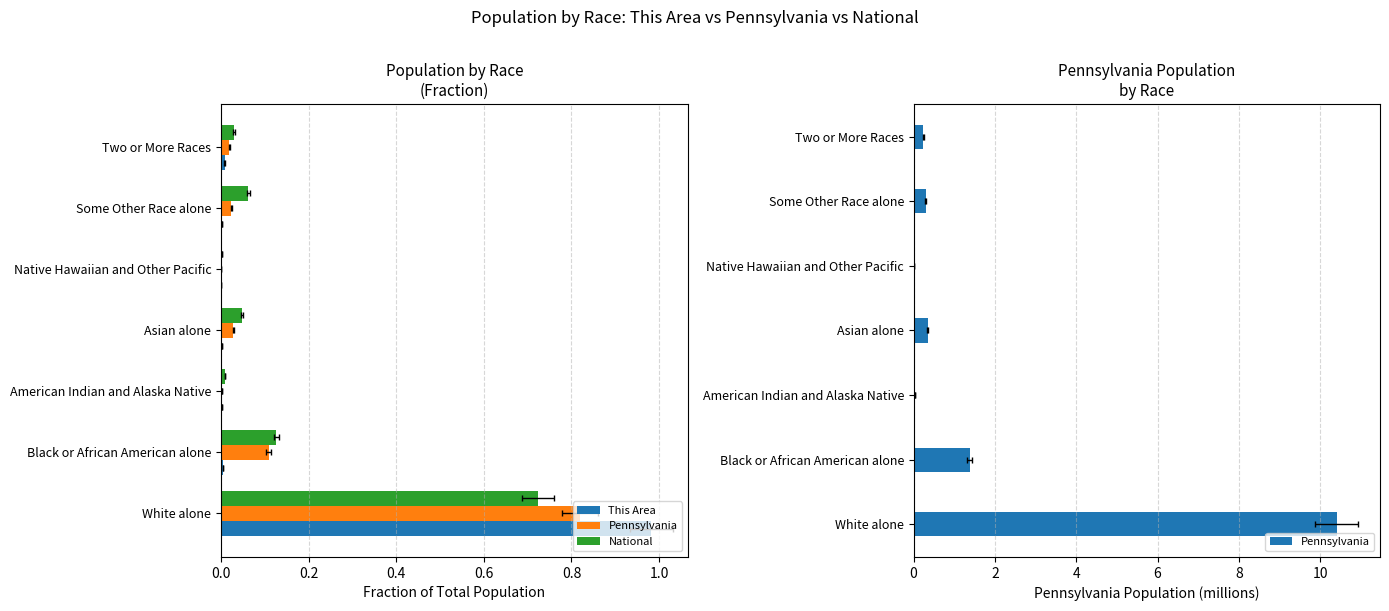

Which series has the widest spread of values?

Pennsylvania